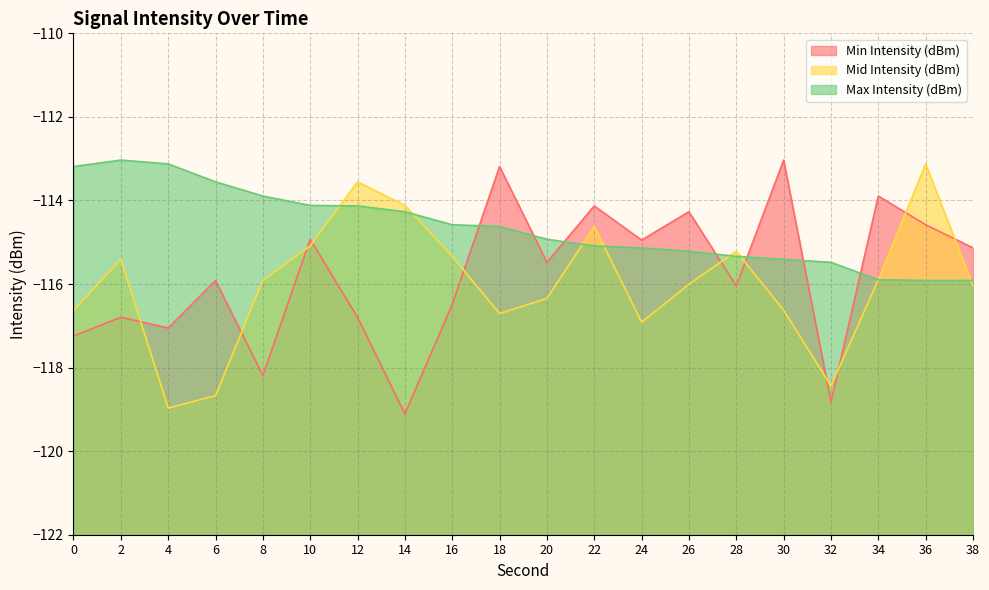

How many values in the Mid Intensity (dBm) series are below -115?

16